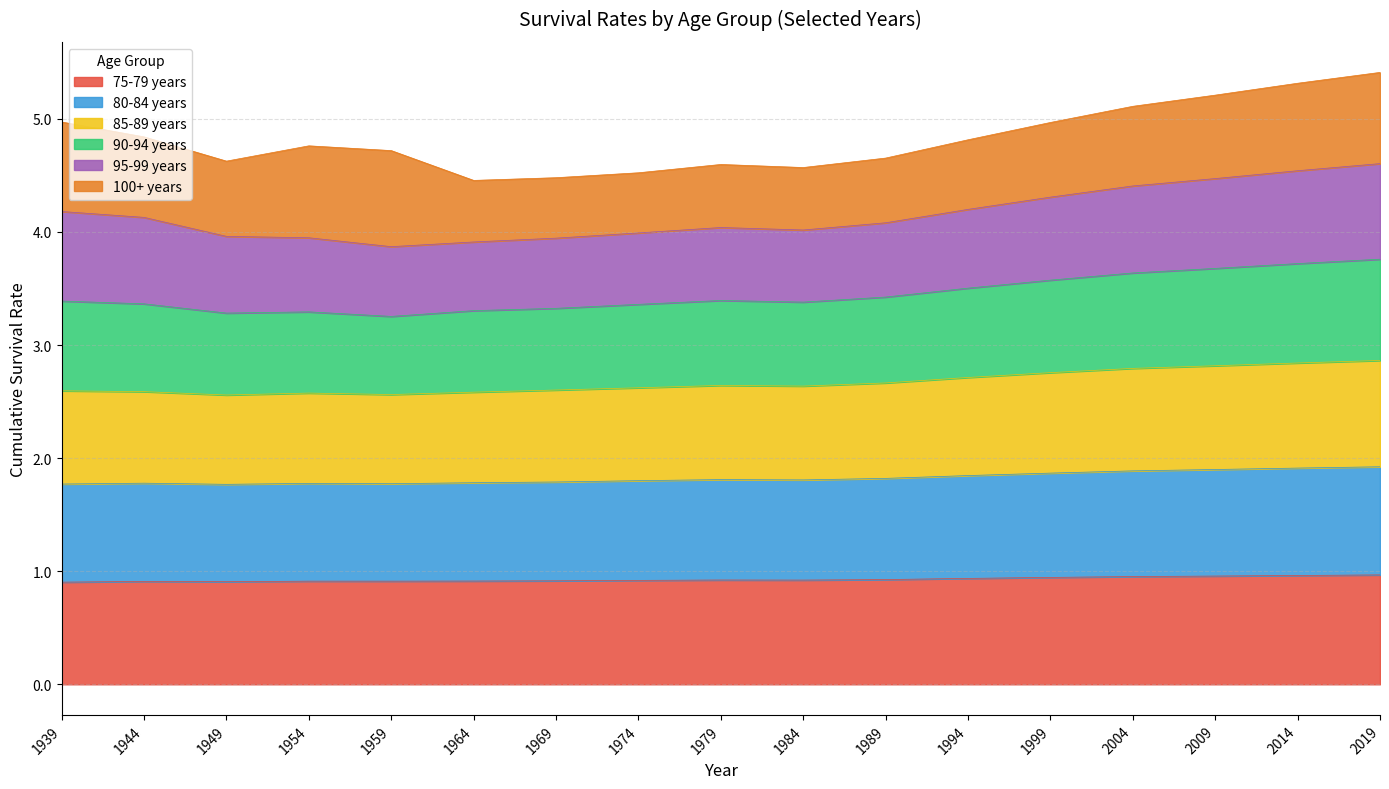

Is it true that 80-84 years equals 1.7 at 1959?

False